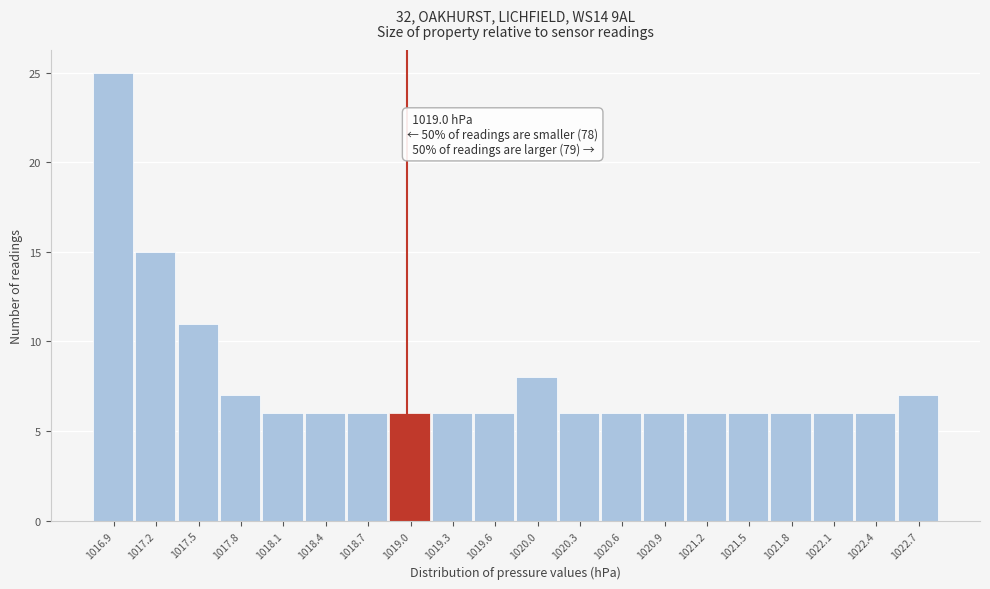

Which range on the x-axis has the tallest bar?

1016.70 to 1017.01